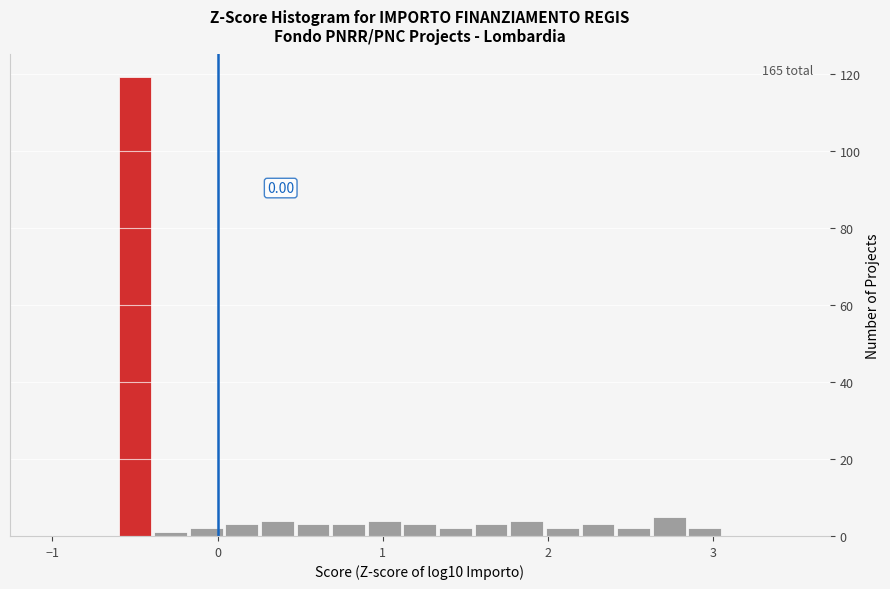

Read against the x-axis, roughly where is the centre of the tallest bar?

-0.5